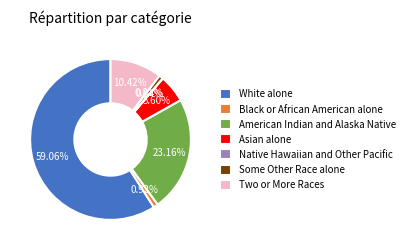

What is the largest slice in the pie chart?

White alone